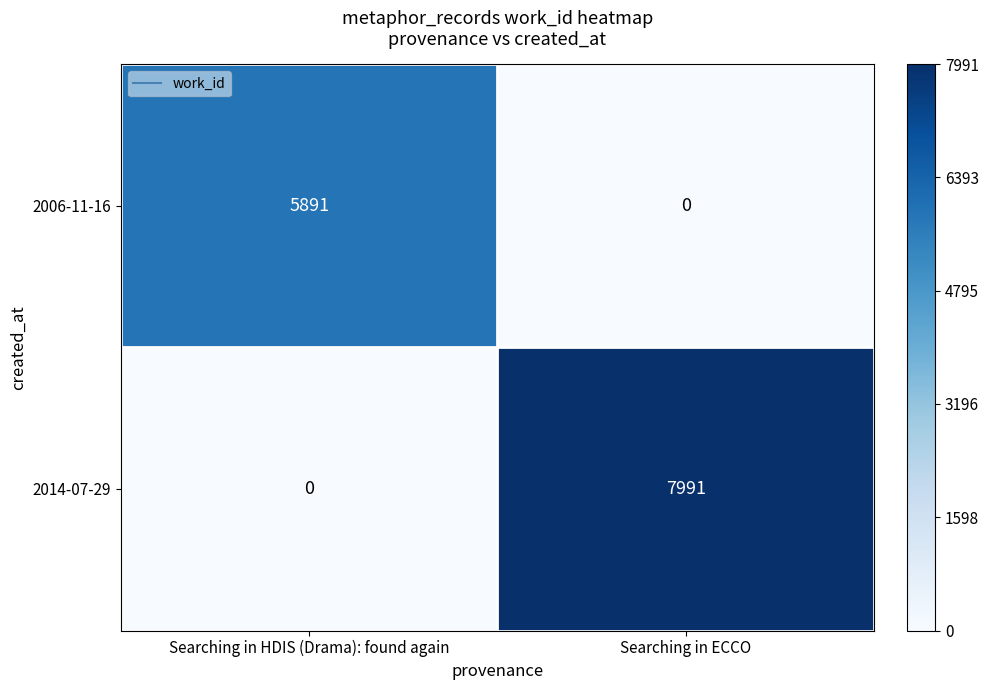

What is the difference between the 2014-07-29 values at Searching in ECCO and Searching in HDIS (Drama): found again?

7991